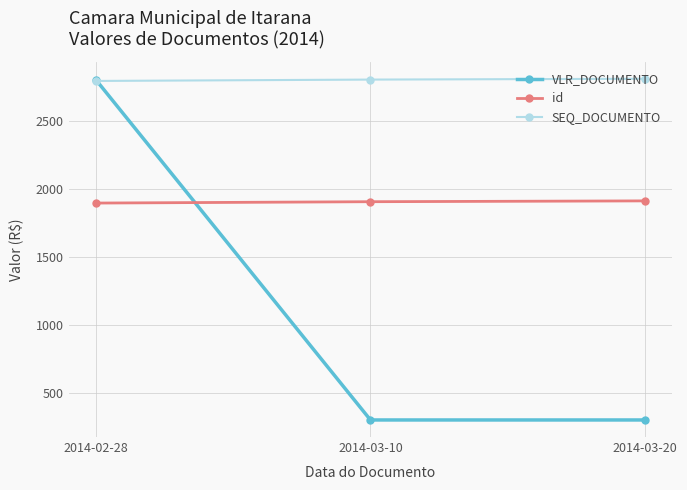

What is the label of the 3rd point from the right?

2014-02-28